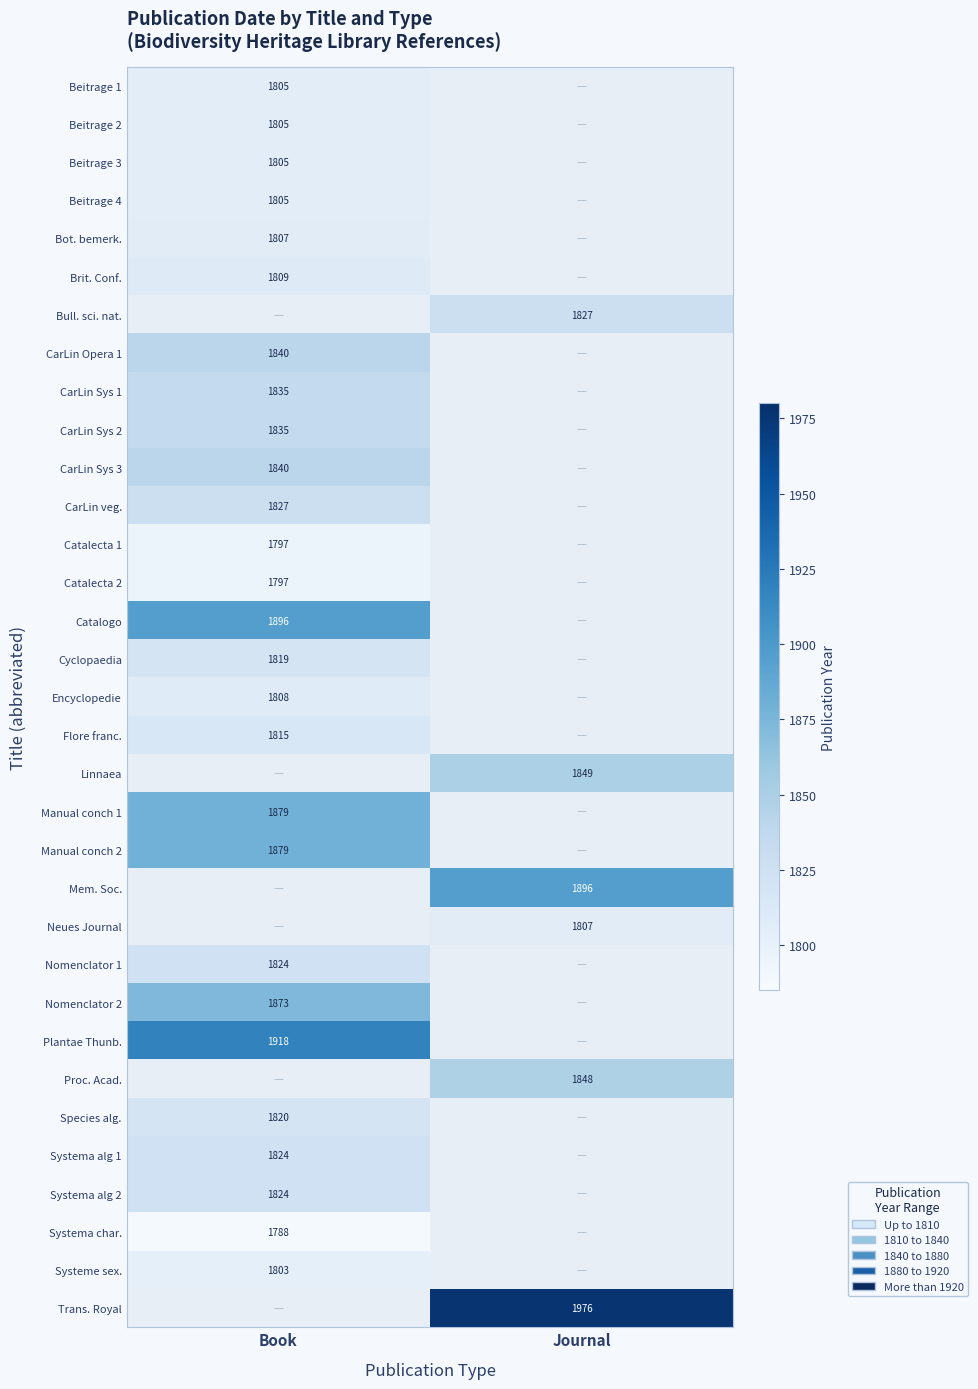

What is the spread (max minus min) of values at Book?

130.0